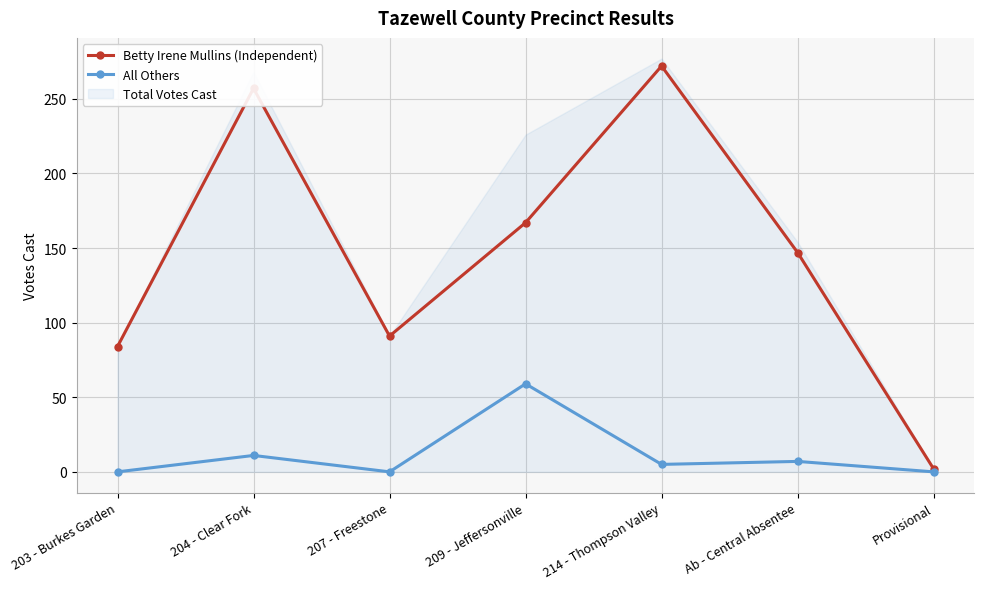

Is it true that Betty Irene Mullins (Independent) equals 272 at 214 - Thompson Valley?

True